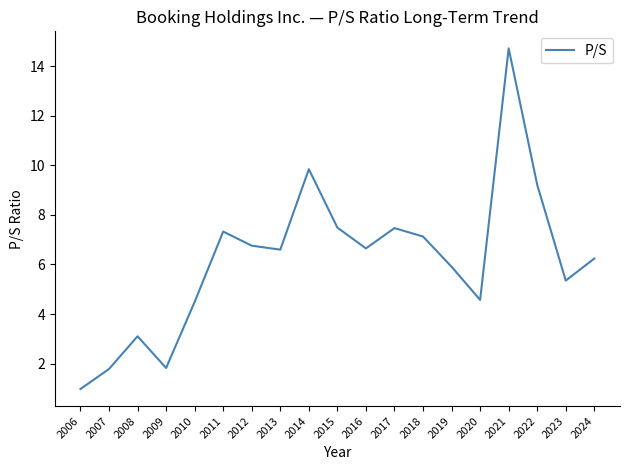

Read the value at 2006.

1.0